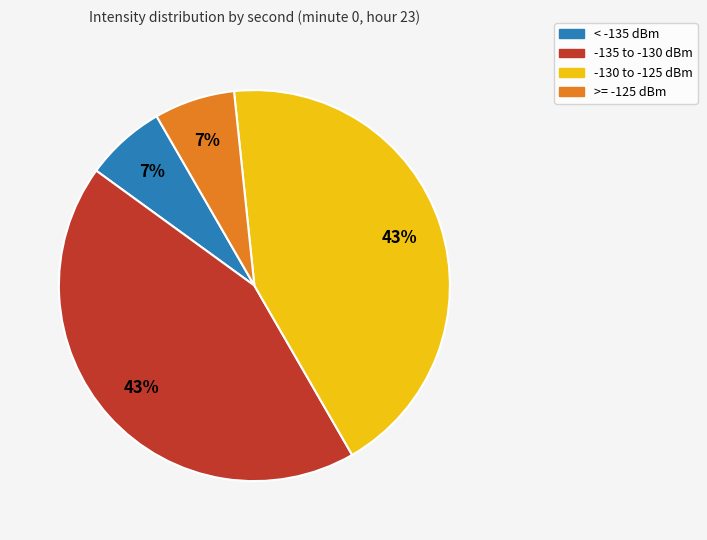

To the nearest percent, what is the average slice percentage?

25%